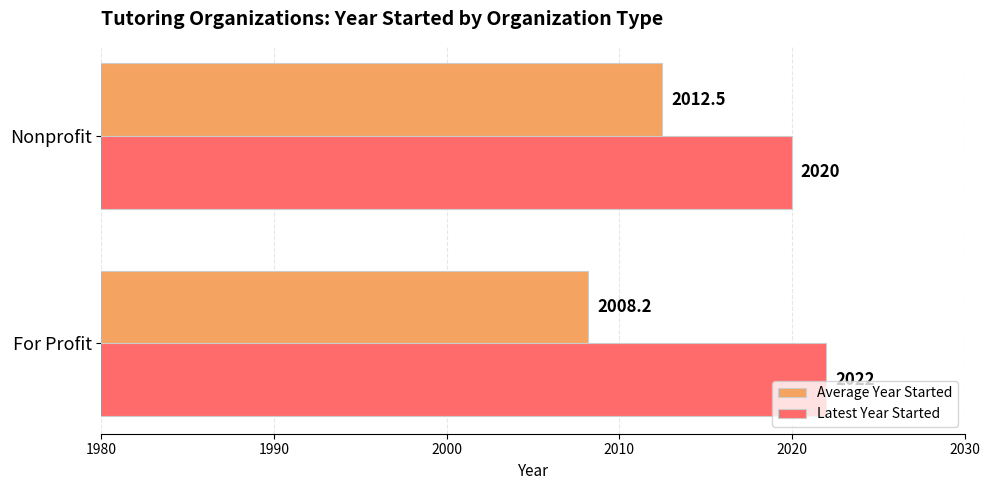

Which series has the widest spread of values?

Average Year Started